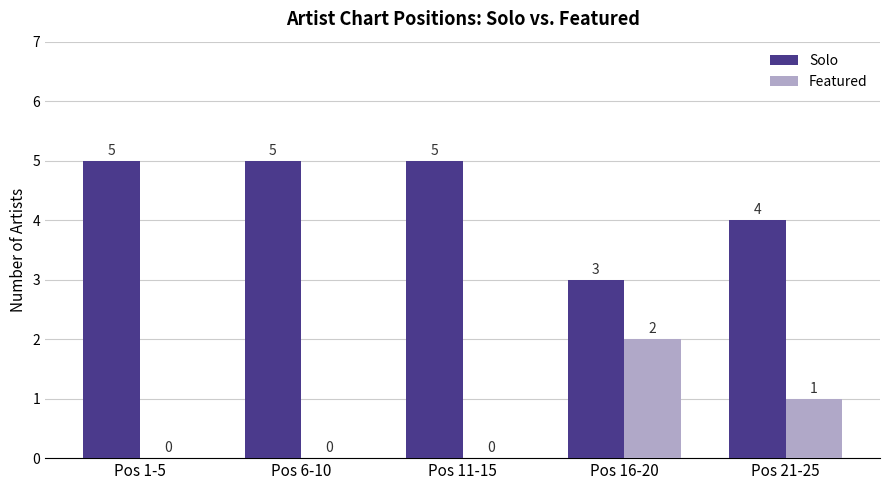

Does the chart contain stacked bars?

No